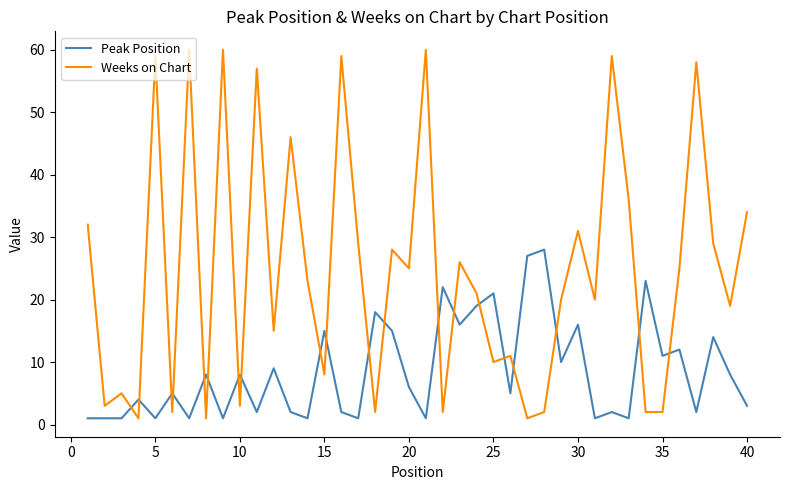

Which series has the largest range (max minus min)?

Weeks on Chart